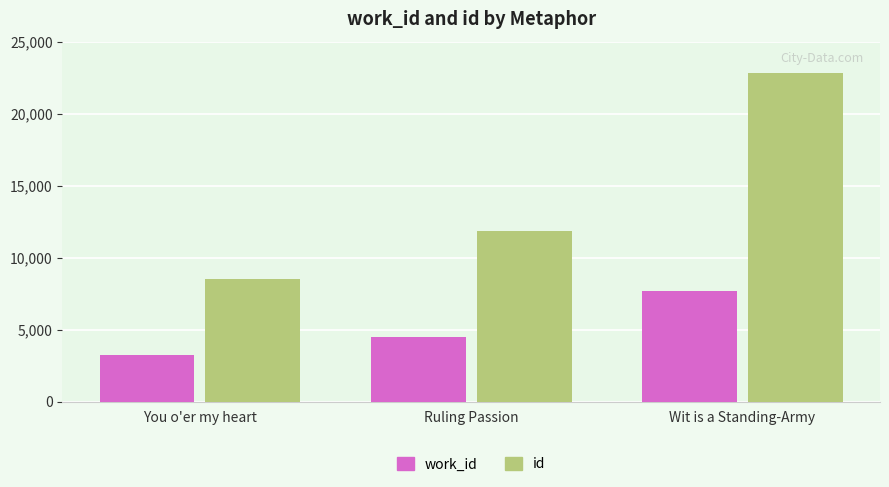

Which series has the largest total across all categories?

id